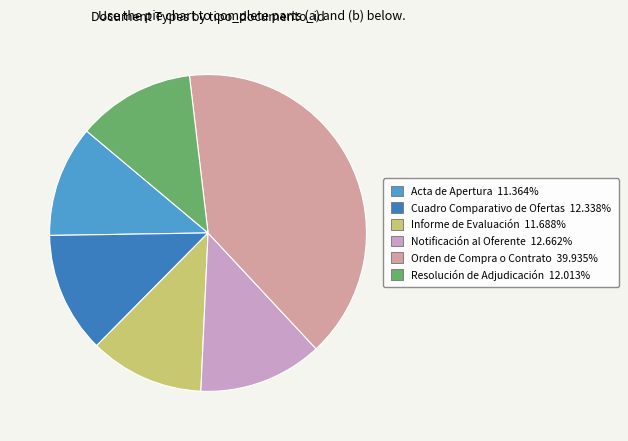

Approximately how many times larger is the value at Resolución de Adjudicación compared to Orden de Compra o Contrato?

0.3